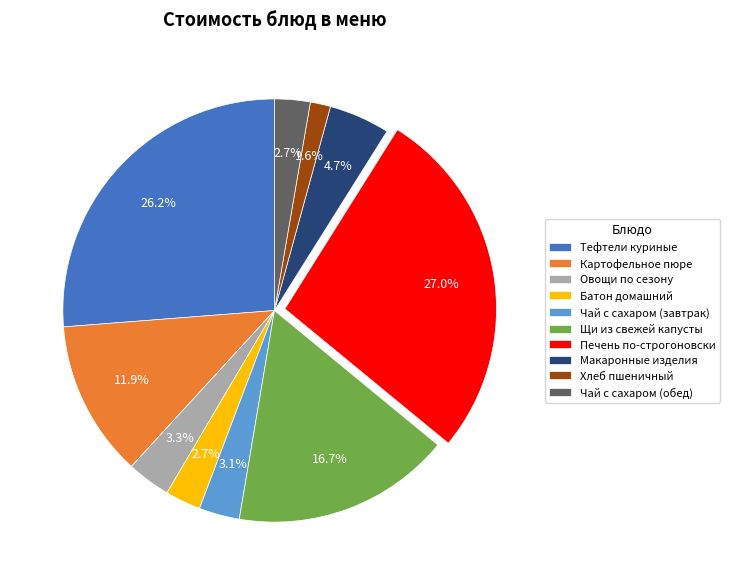

Which has a higher value, Картофельное пюре or Батон домашний?

Картофельное пюре